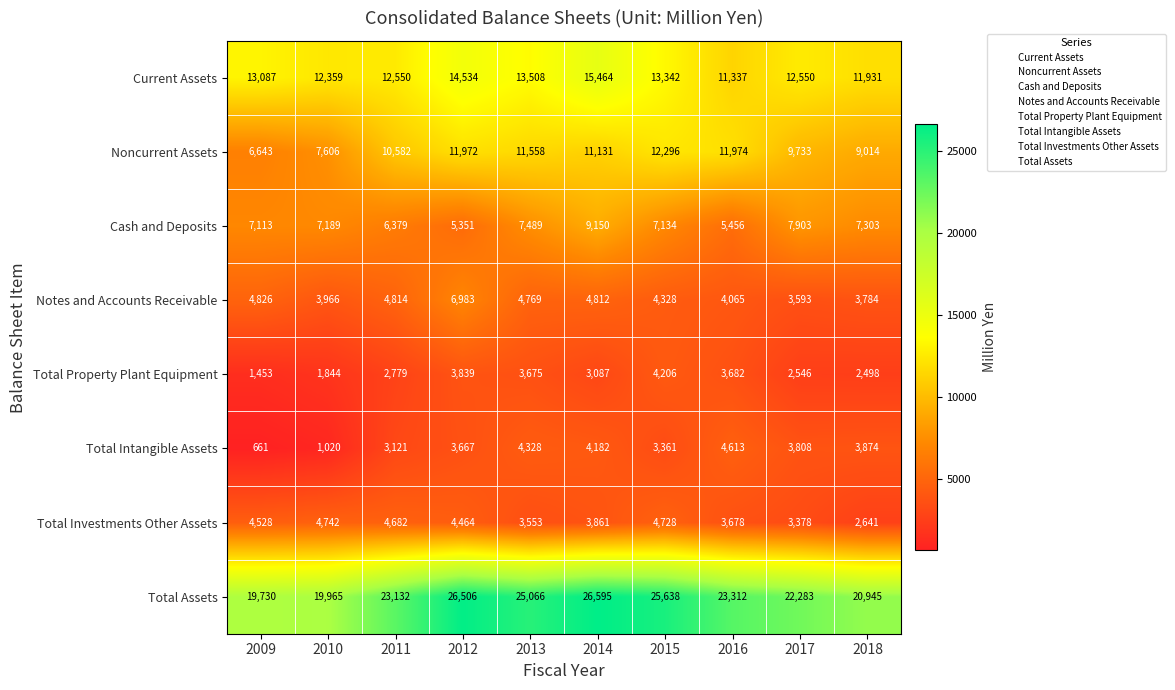

The Total Property Plant Equipment series shows 2779 at 2011. True or false?

True